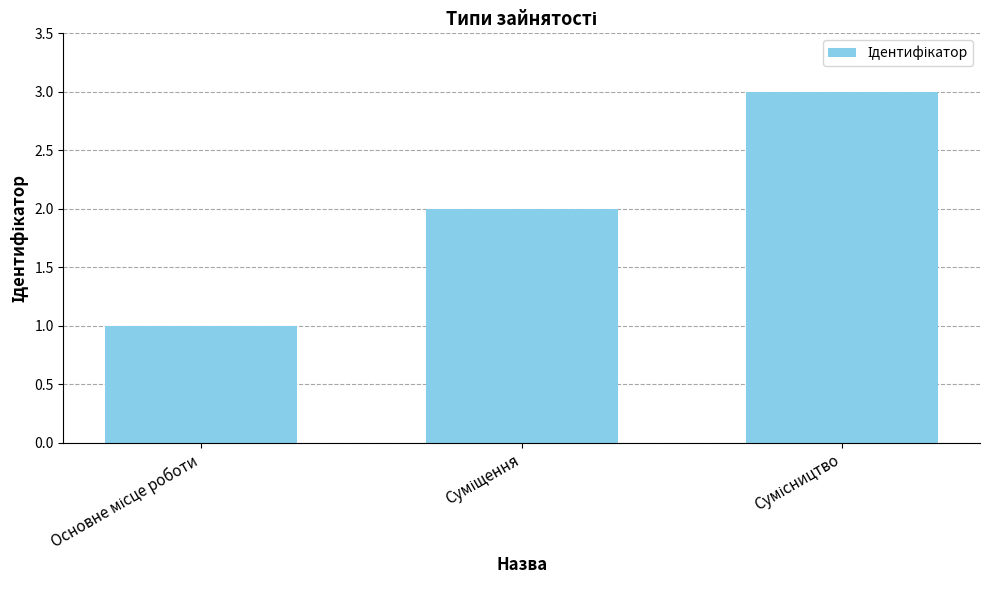

What is the sum of all values?

6